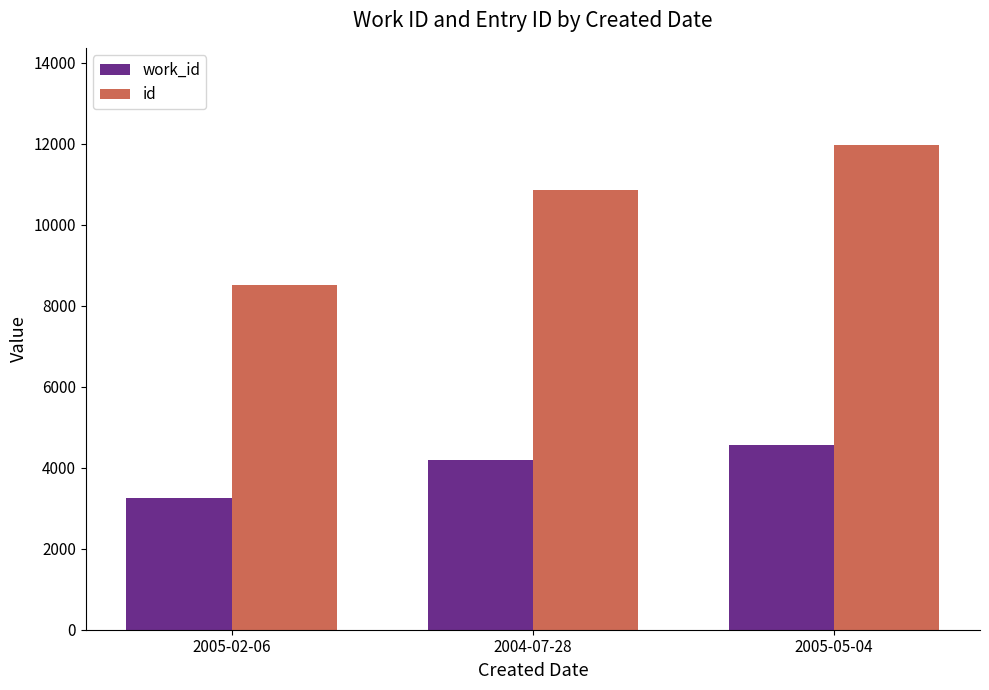

What is the label of the 1st bar from the left?

2005-02-06